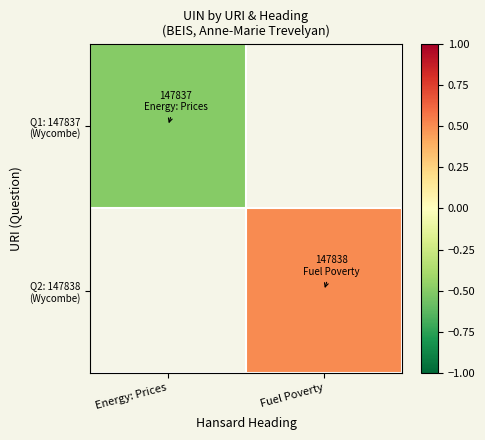

At which label is Q1: 147837 (Wycombe) closest to 0?

Energy: Prices